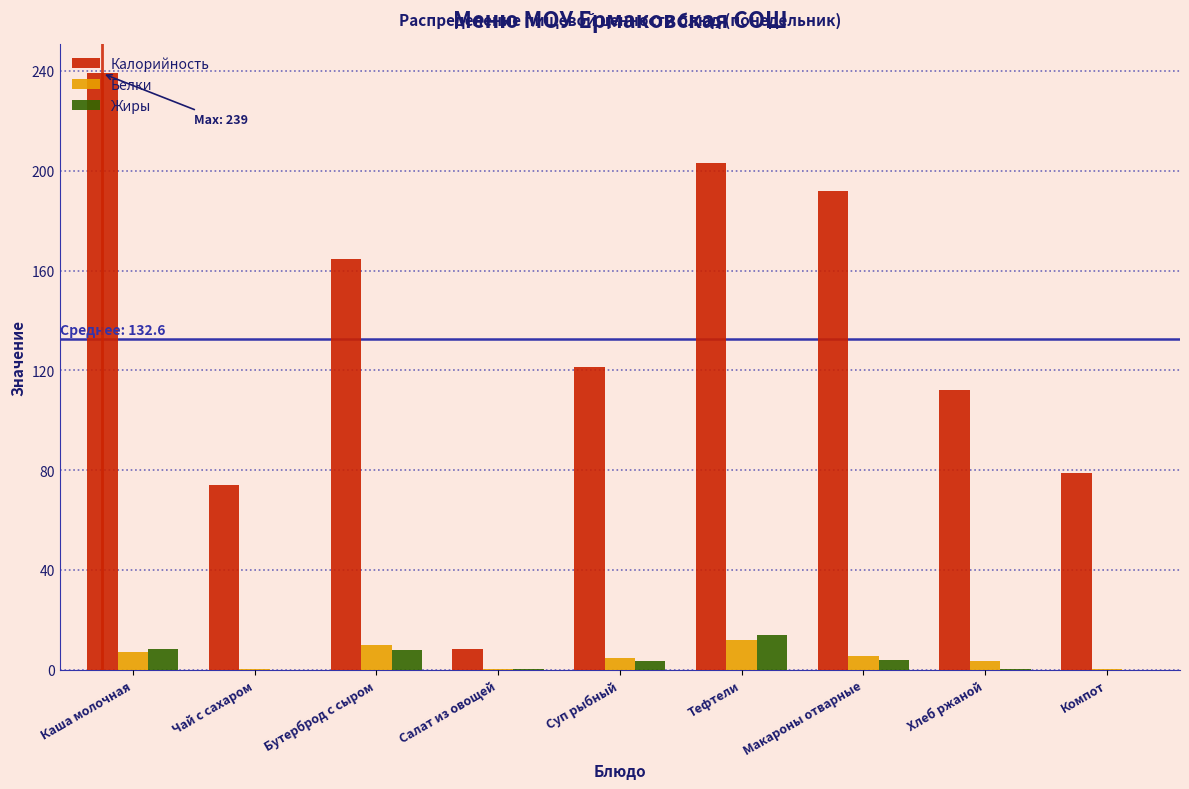

At which category is the sum across all series the highest?

Каша молочная